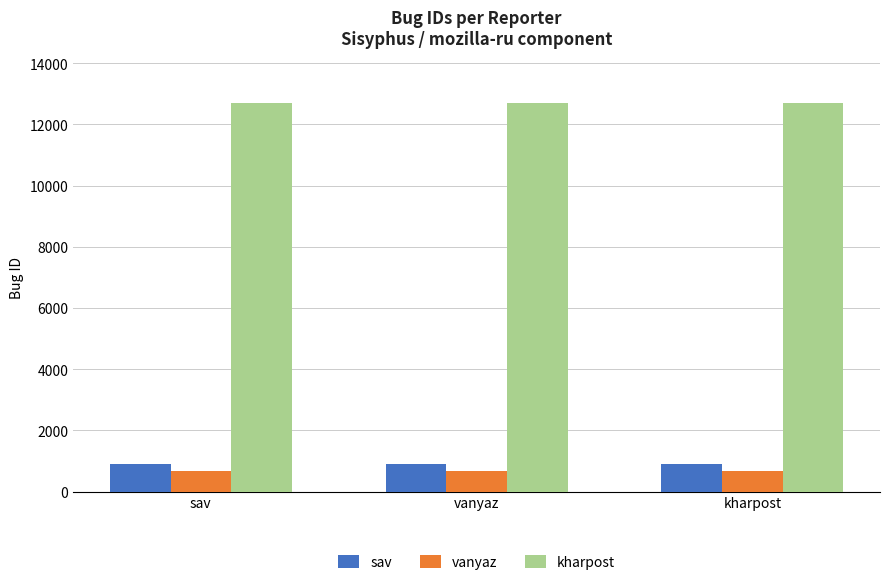

What is the highest value of the sav series?

910